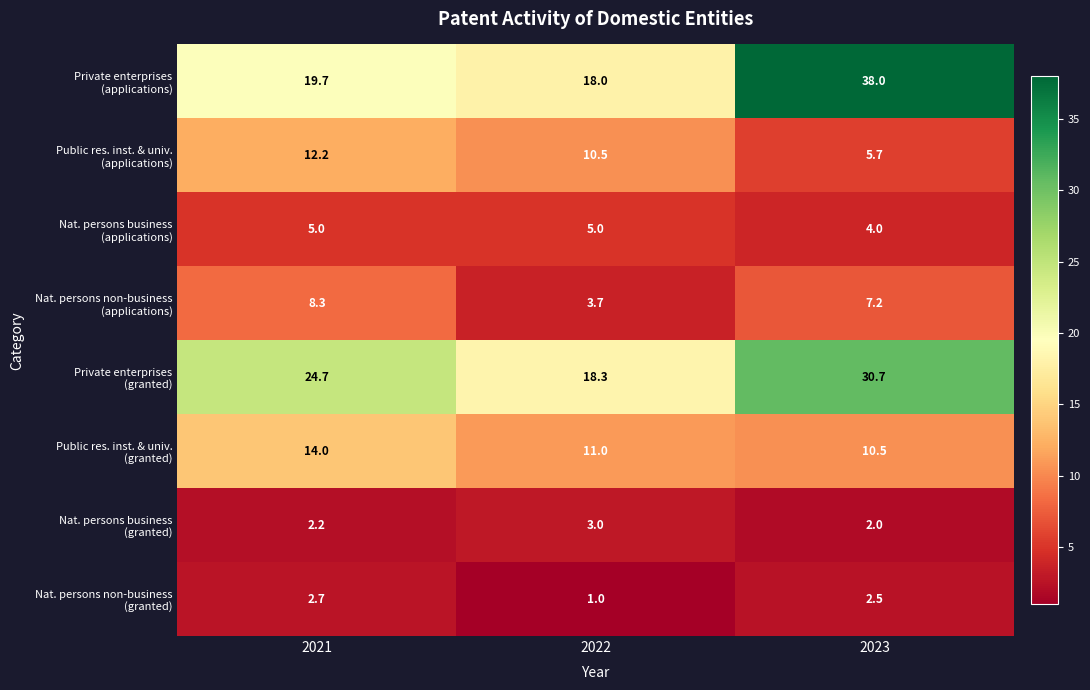

What is the total value across all series at 2023?

100.6